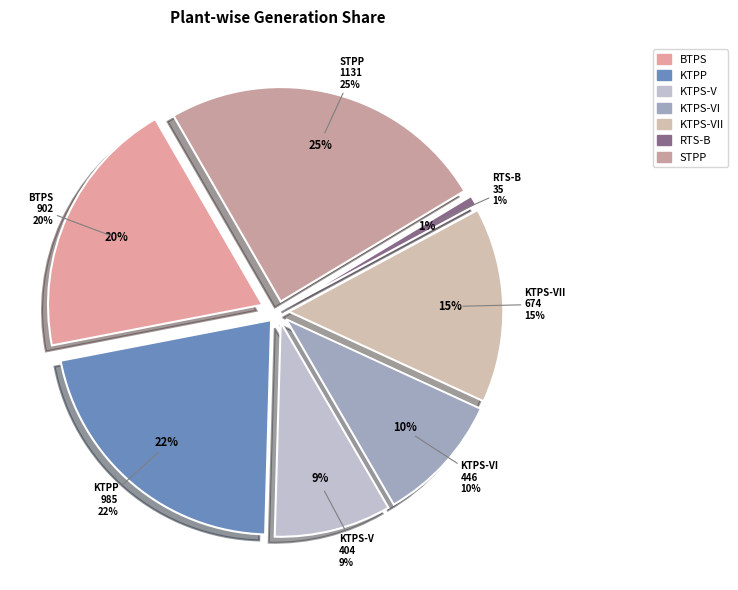

Count the number of slices in the pie.

7